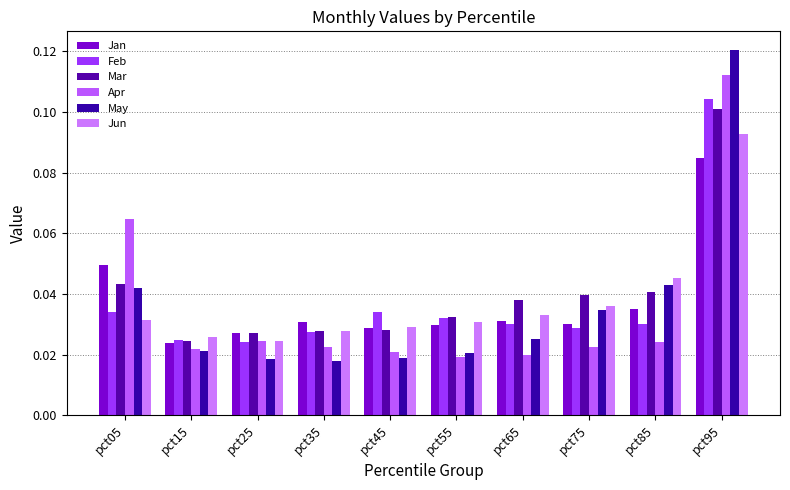

Which category has the lowest value across all series?

pct35